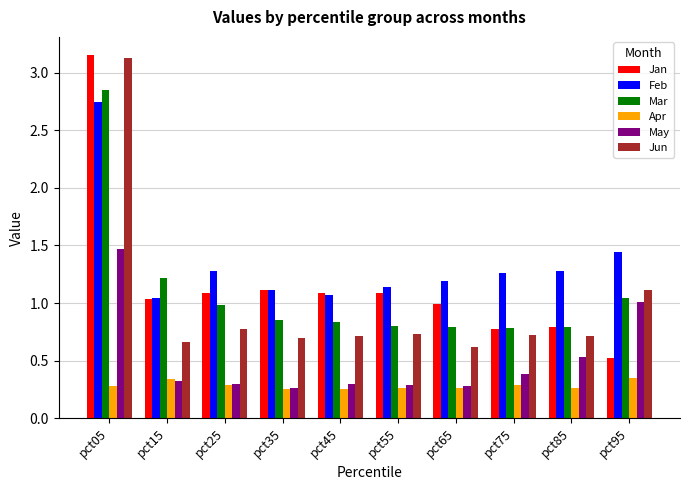

At how many categories does at least one series exceed 3?

1